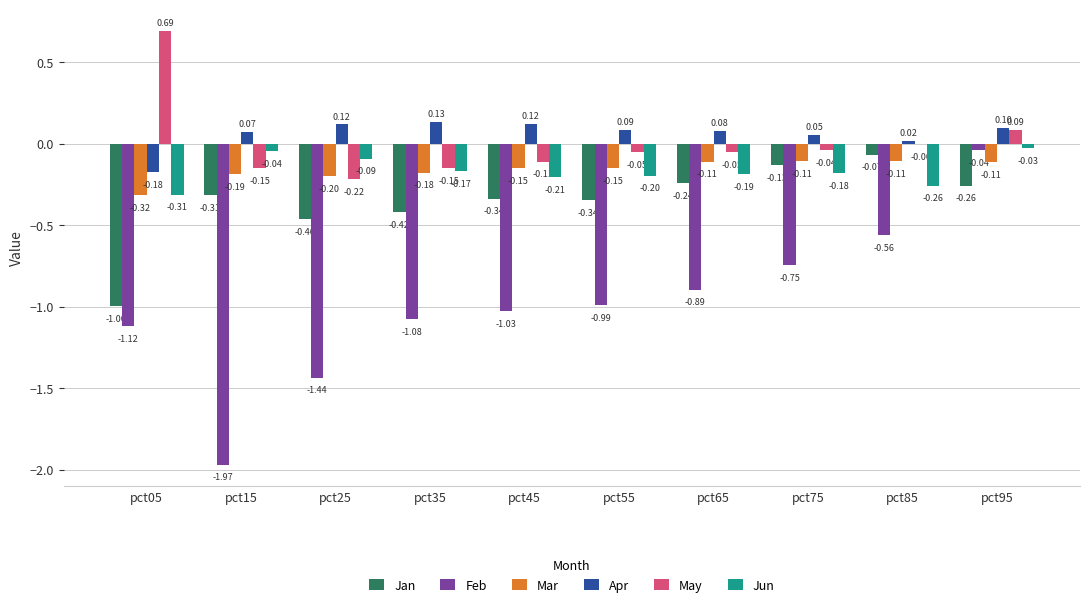

How many groups of bars are there?

10